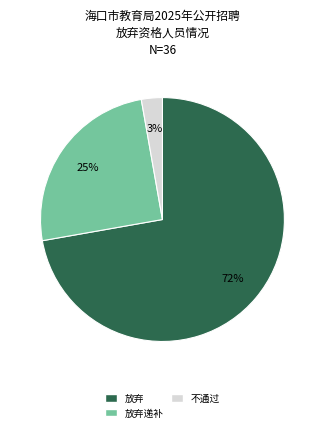

Is there any slice that represents more than half of the pie?

Yes